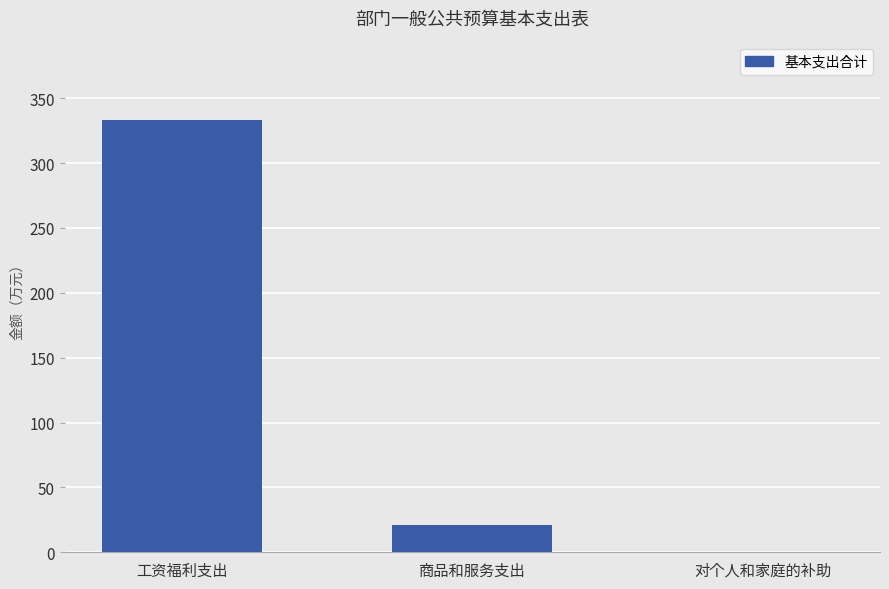

At which label does the data first exceed 20?

工资福利支出